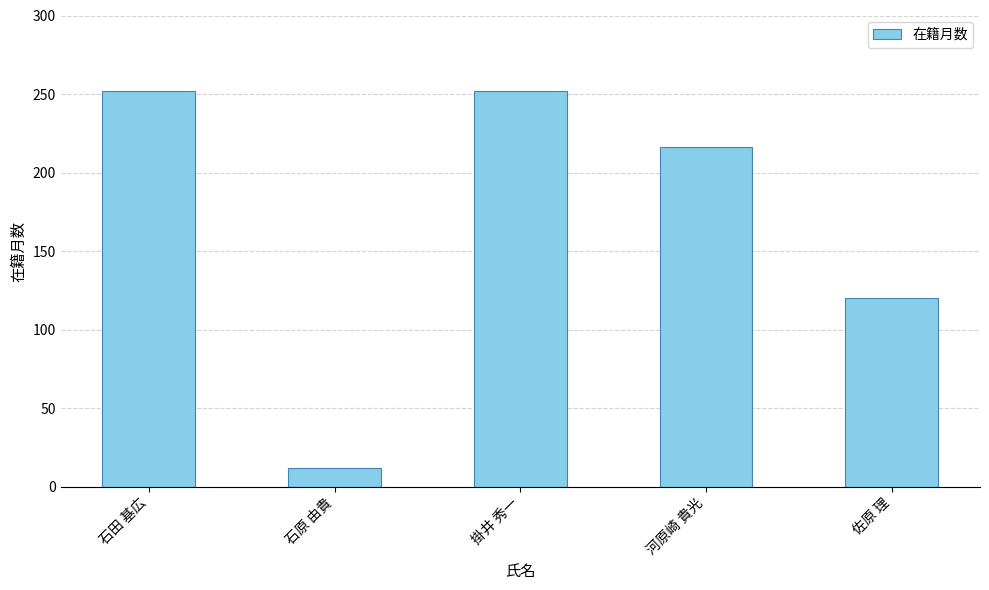

The value at 掛井 秀一 is 401. True or false?

False